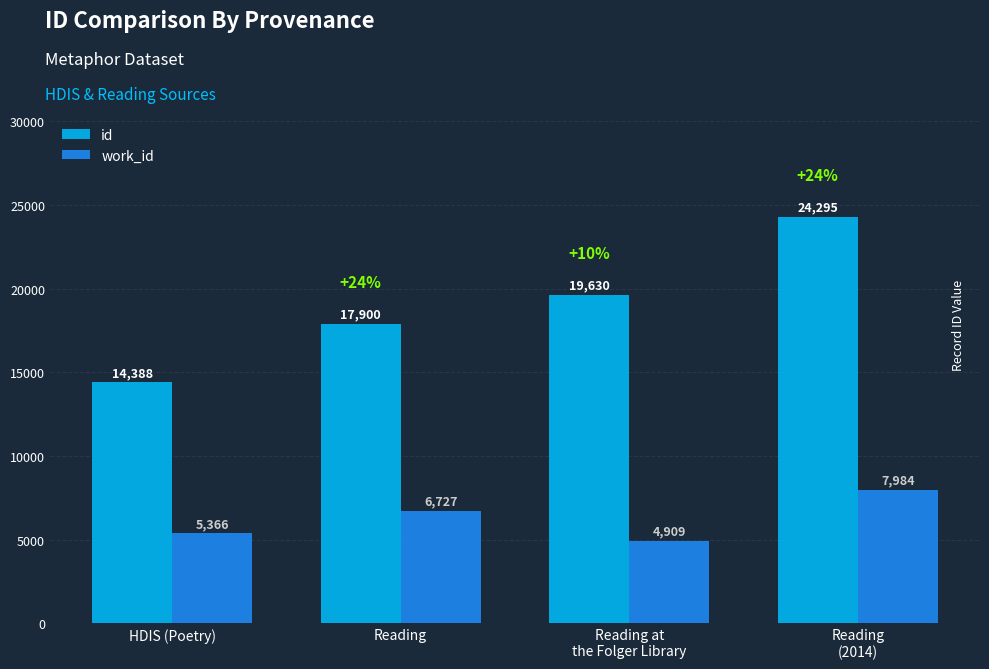

Count the number of categories in the chart.

4